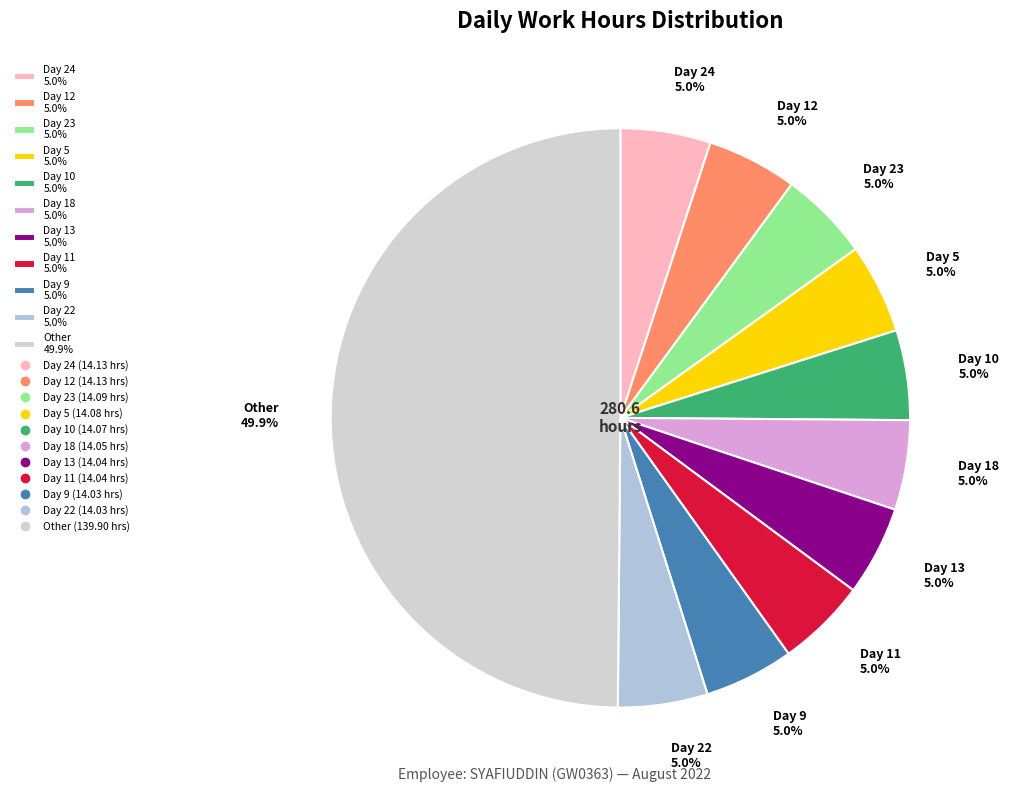

Which slice is the largest?

Other 49.9%